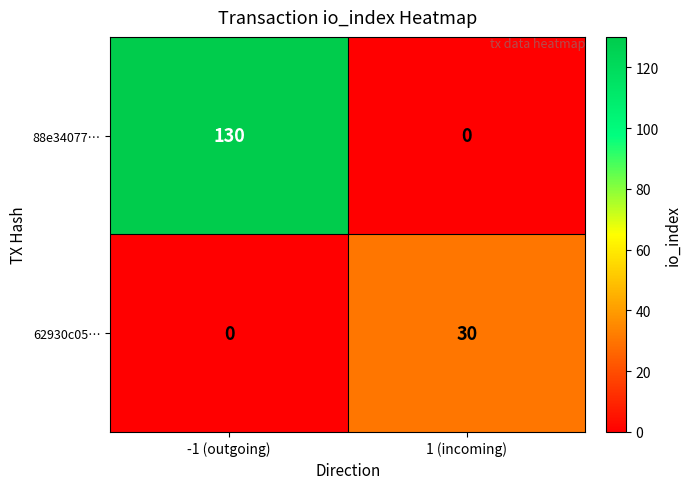

Which series has the largest range (max minus min)?

88e34077…